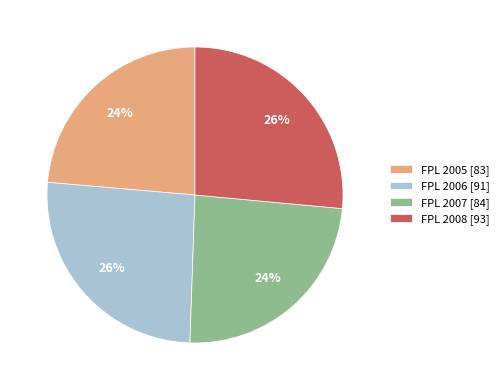

To the nearest percent, what is the average slice percentage?

25%